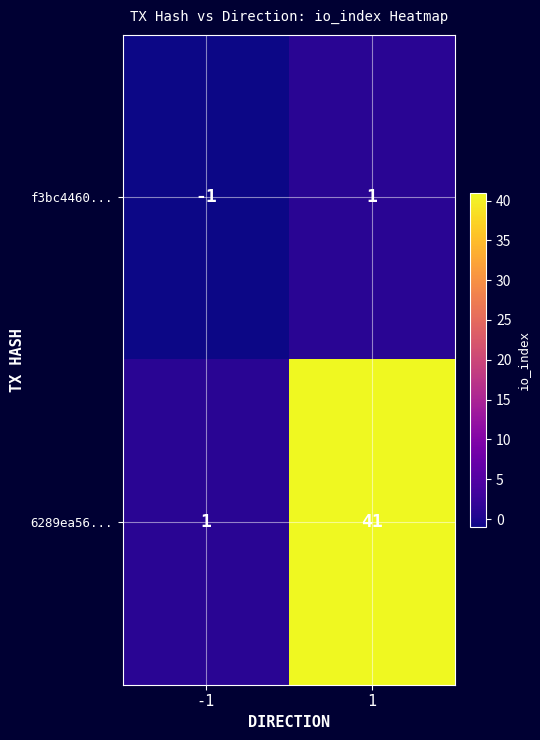

What is the total value across all series at 1?

42